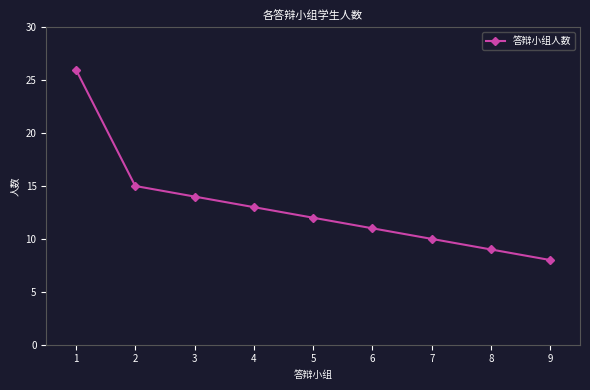

The chart shows a value of 9 at 8. True or false?

True